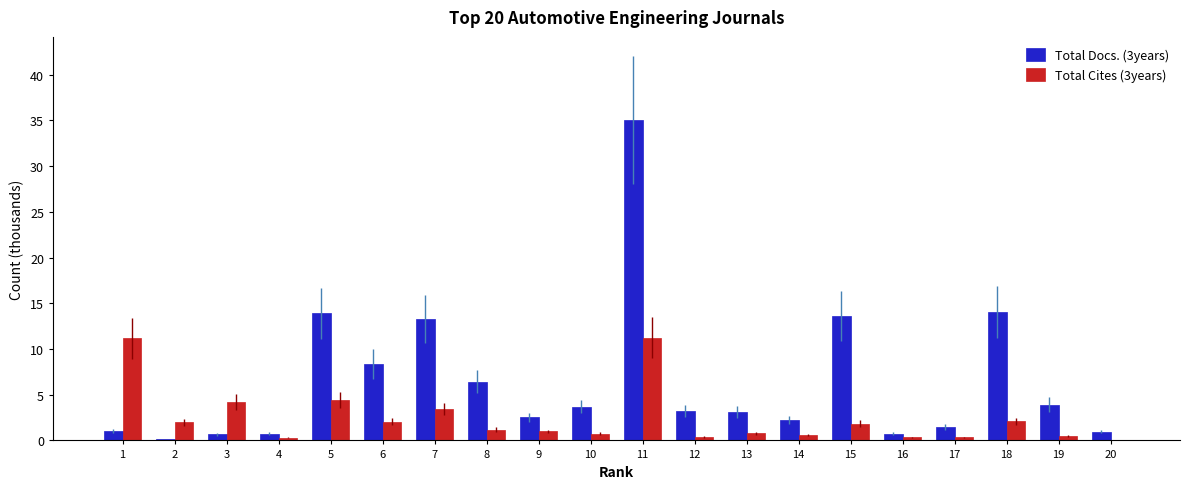

What is the maximum value shown in the chart?

35.0